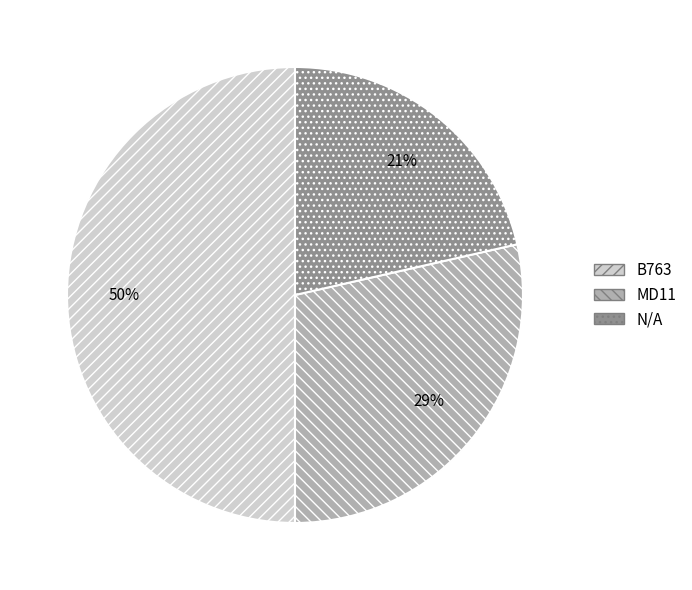

Count the number of slices in the pie.

3